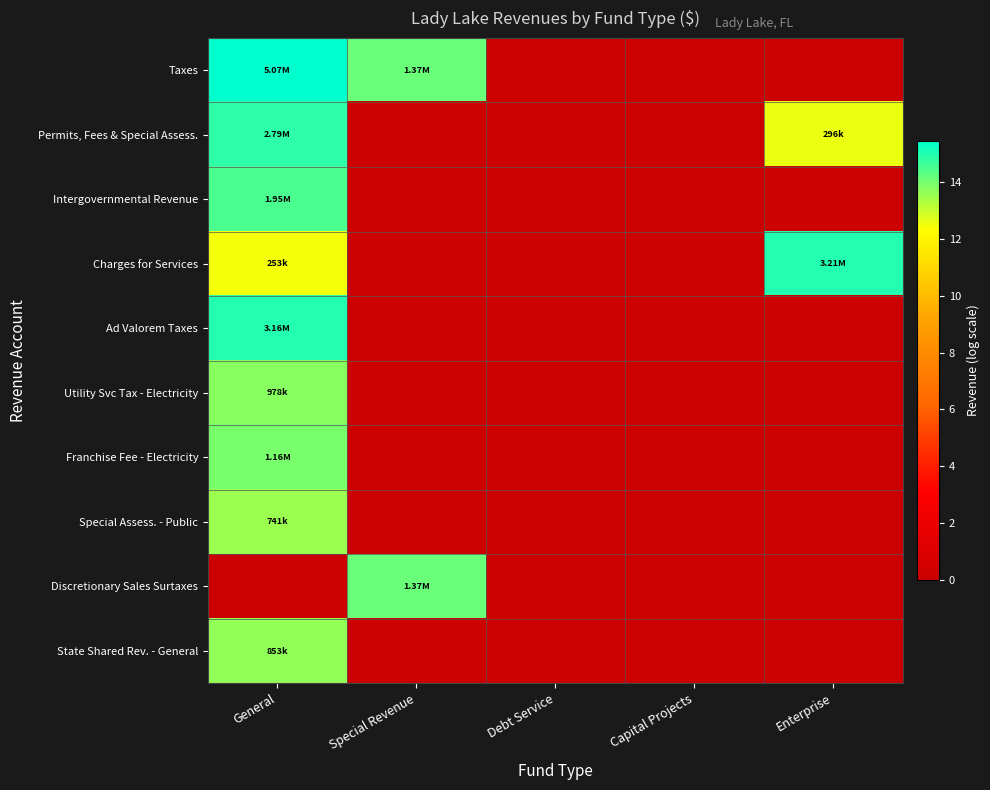

At which category is the sum across all series the highest?

General